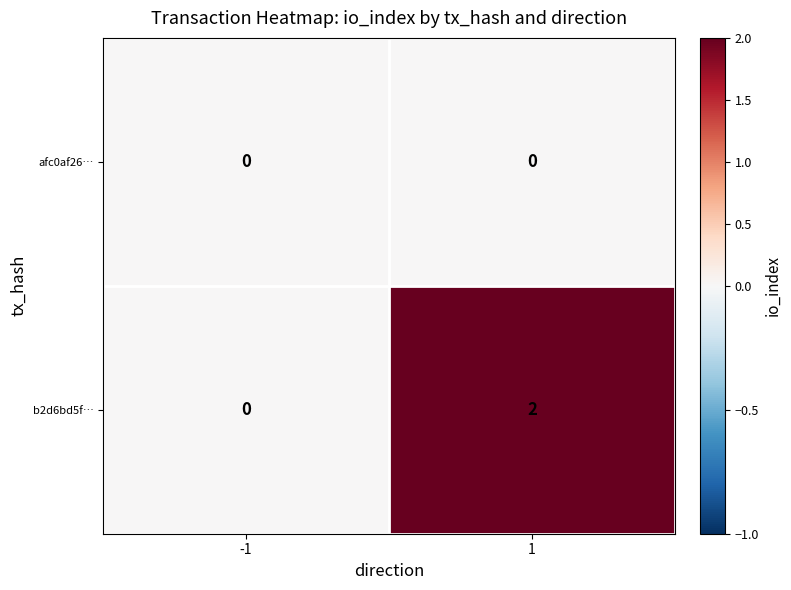

Which series changed the most between -1 and 1?

b2d6bd5f…